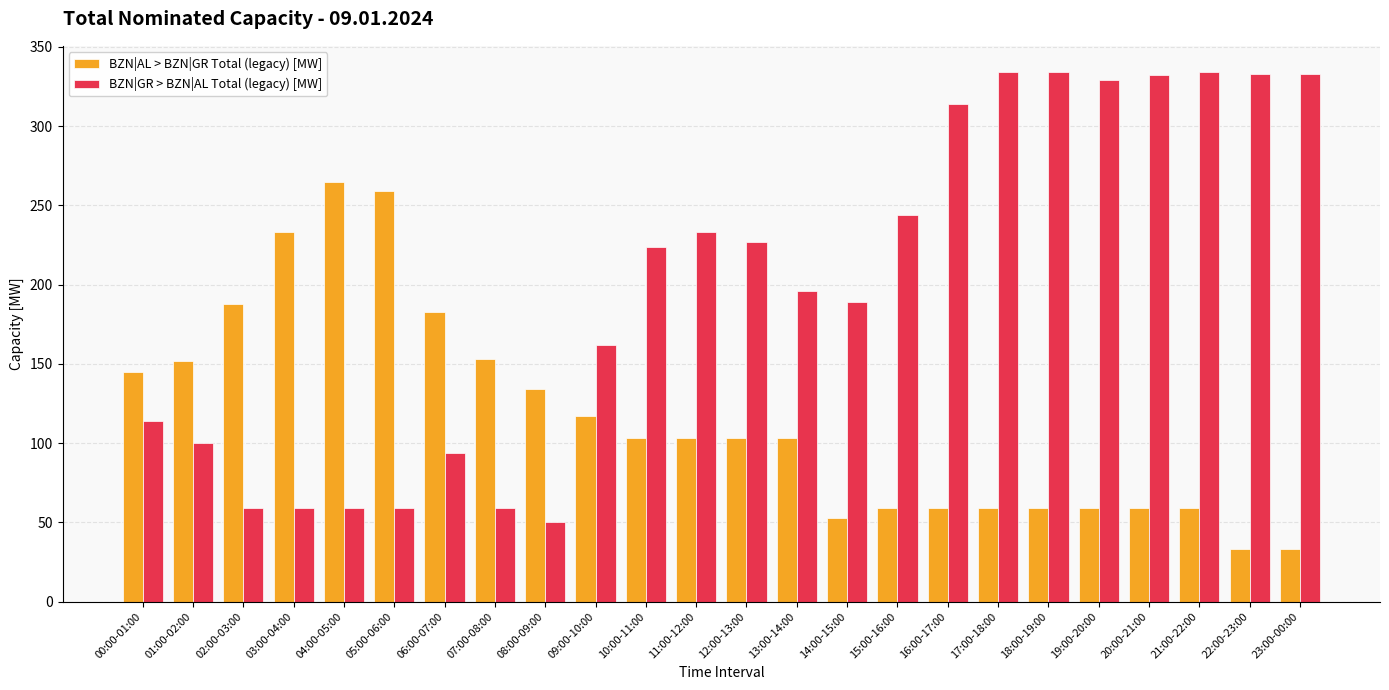

Between 05:00-06:00 and 17:00-18:00, which series saw the biggest shift?

BZN|GR > BZN|AL Total (legacy) [MW]